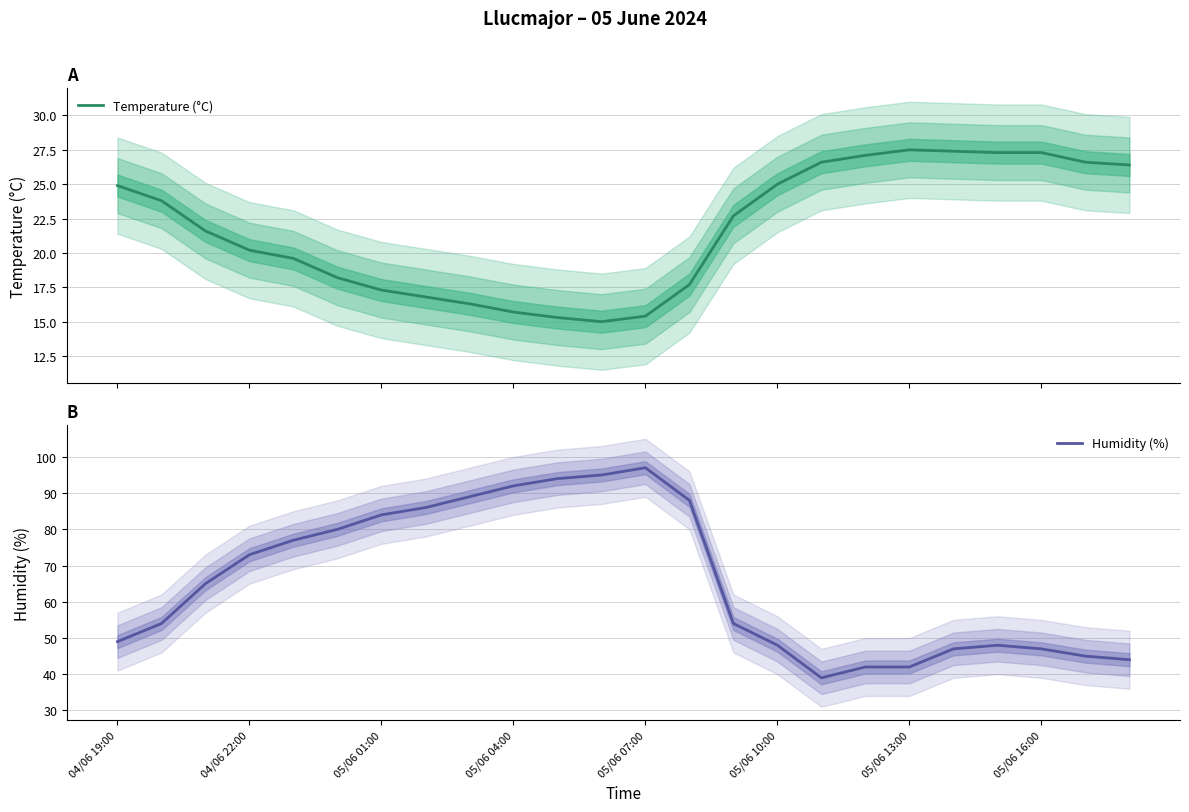

What is the difference between the second highest and minimum values in the Temperature (°C) series?

12.4